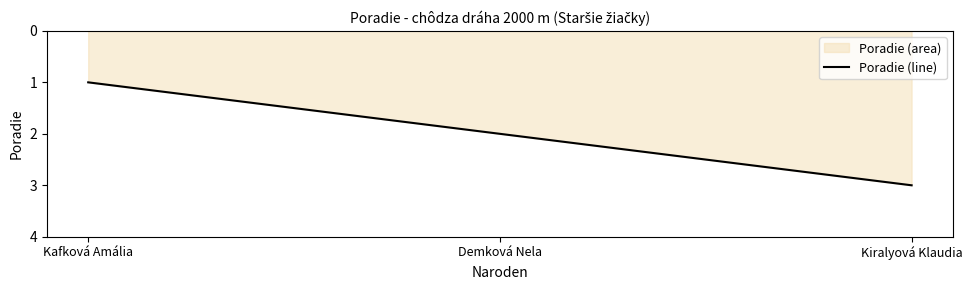

What is the value of the 2nd point from the left?

2